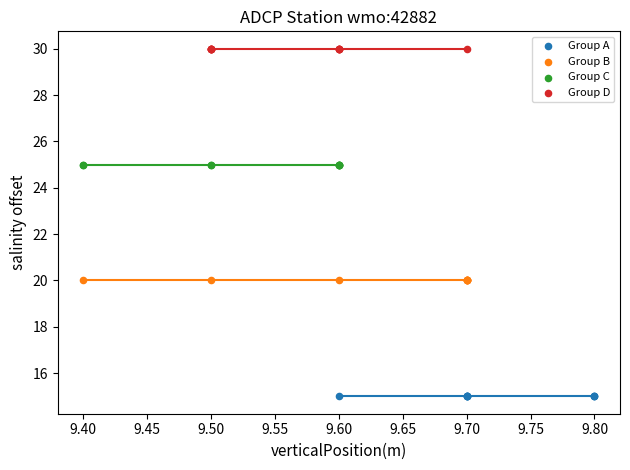

Which series contains the highest Y value?

Group D